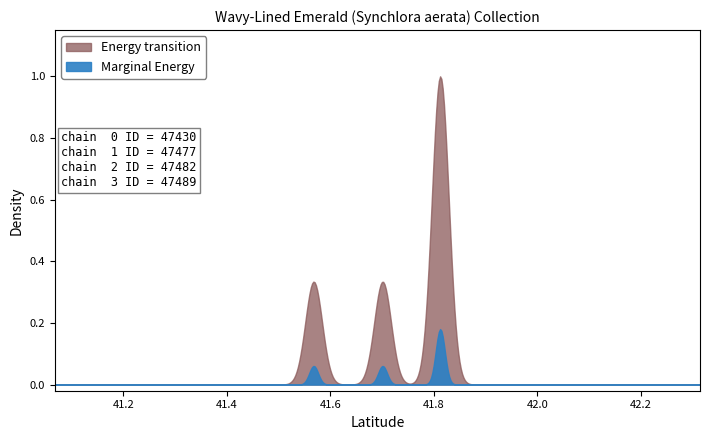

What is the value of the Latitude point at the 1st from the left?

41.6